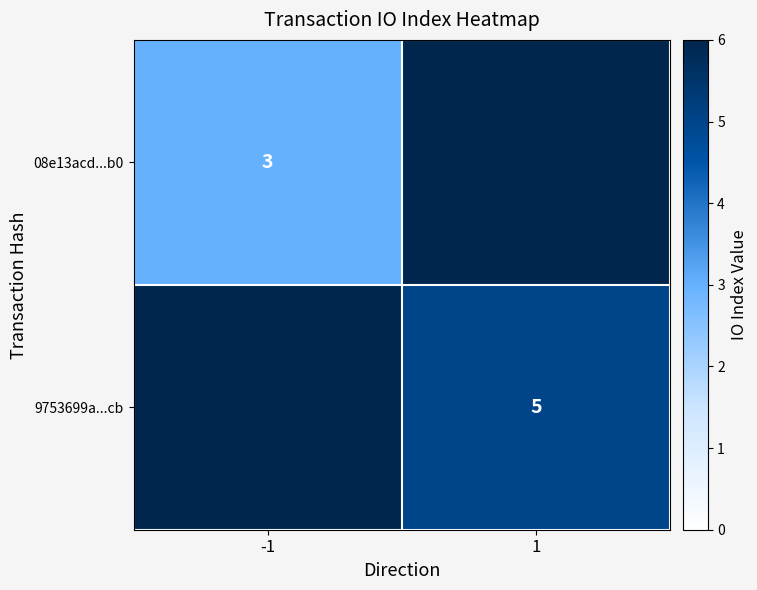

Is it true that 9753699a...cb equals 9 at 1?

False